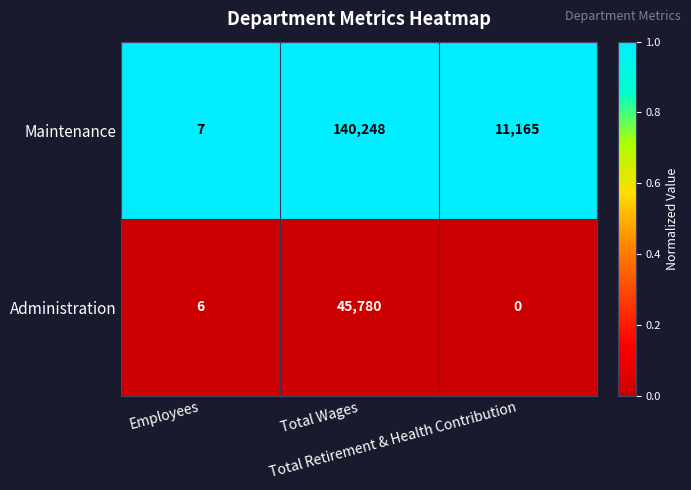

Which series has the largest range (max minus min)?

Maintenance